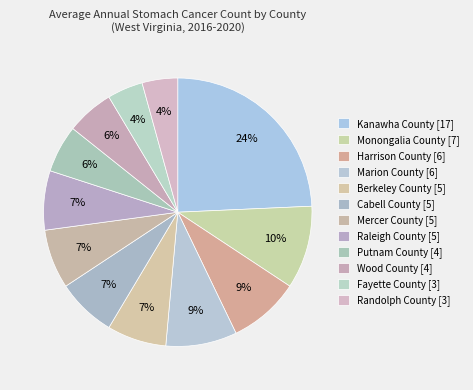

The Harrison County slice represents 21% of the pie. True or false?

False